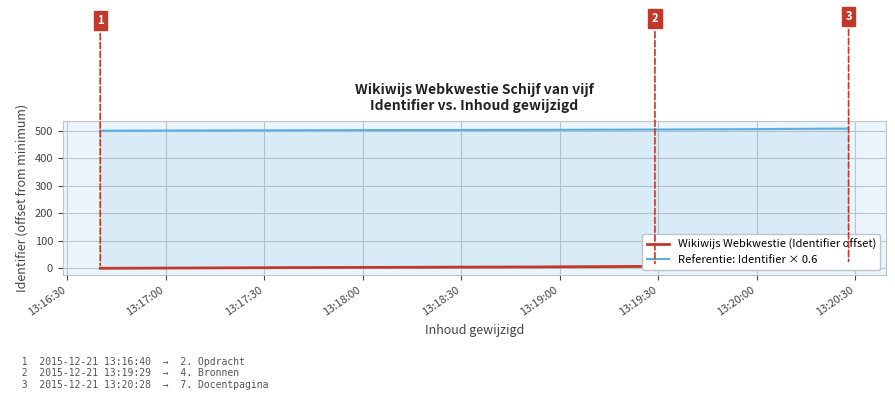

True or false: Wikiwijs Webkwestie (Identifier offset) and Referentie: Identifier × 0.6 cross at least once.

False